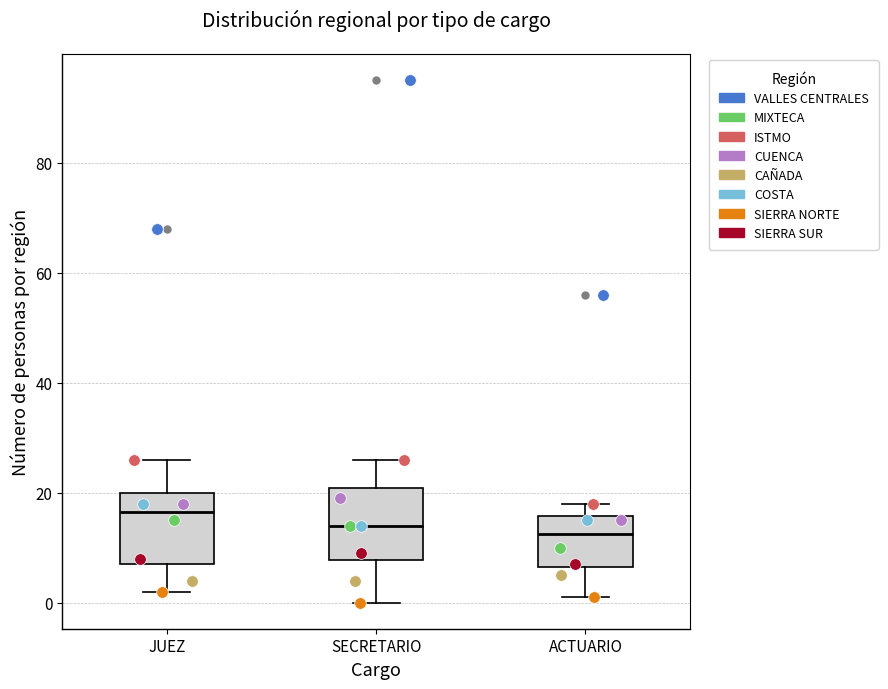

Where is the lower edge of the box for JUEZ on the y-axis? The values are not printed on the chart, so give them approximately, as read against the axis.

8